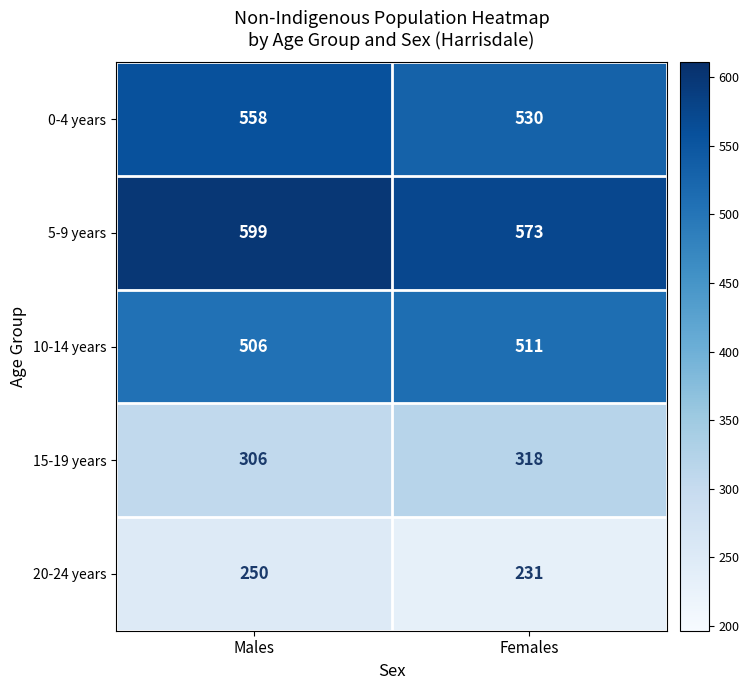

What is the difference between the 5-9 years values at Females and Males?

26